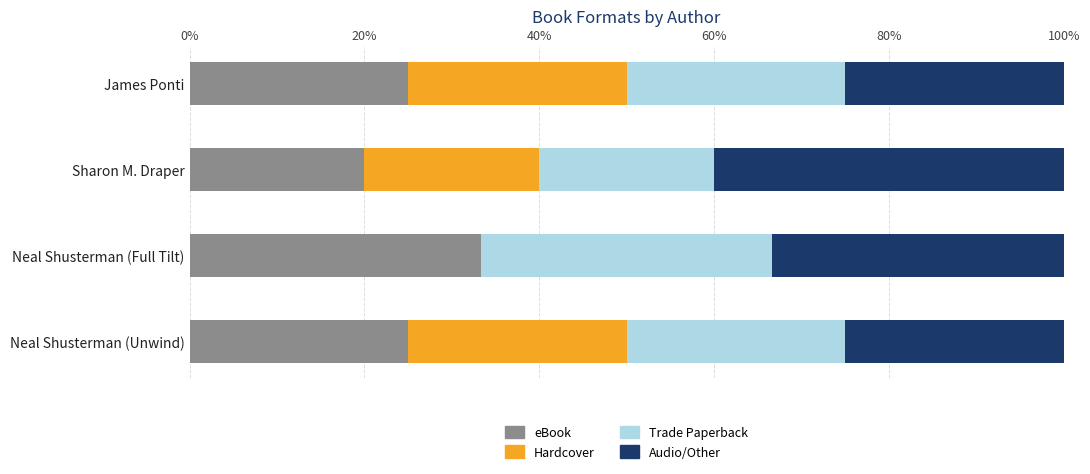

What is the sum of the eBook values at Neal Shusterman (Full Tilt) and Neal Shusterman (Unwind)?

58.3